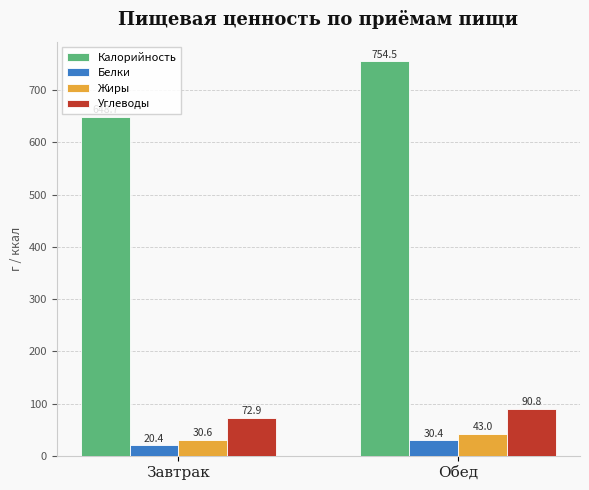

What is the value of the Калорийность bar at the 1st from the left?

648.7